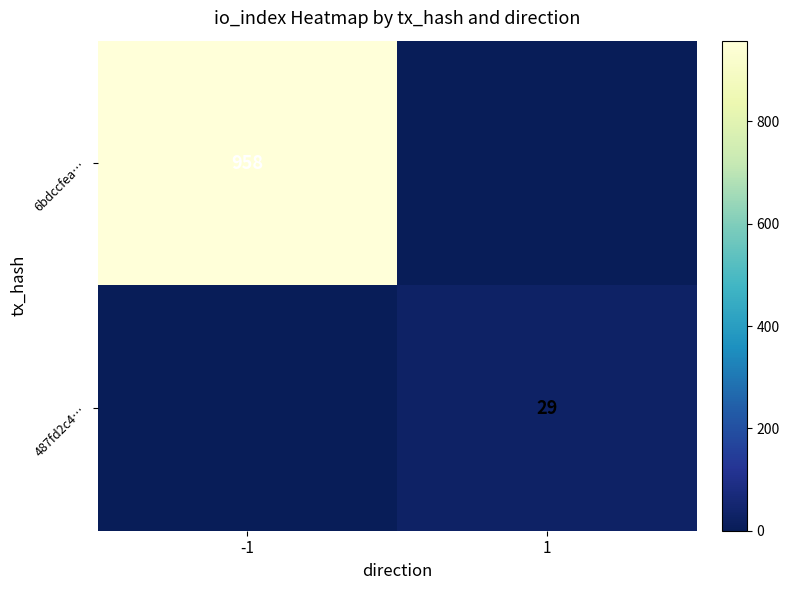

What is the total value across all series at -1?

958